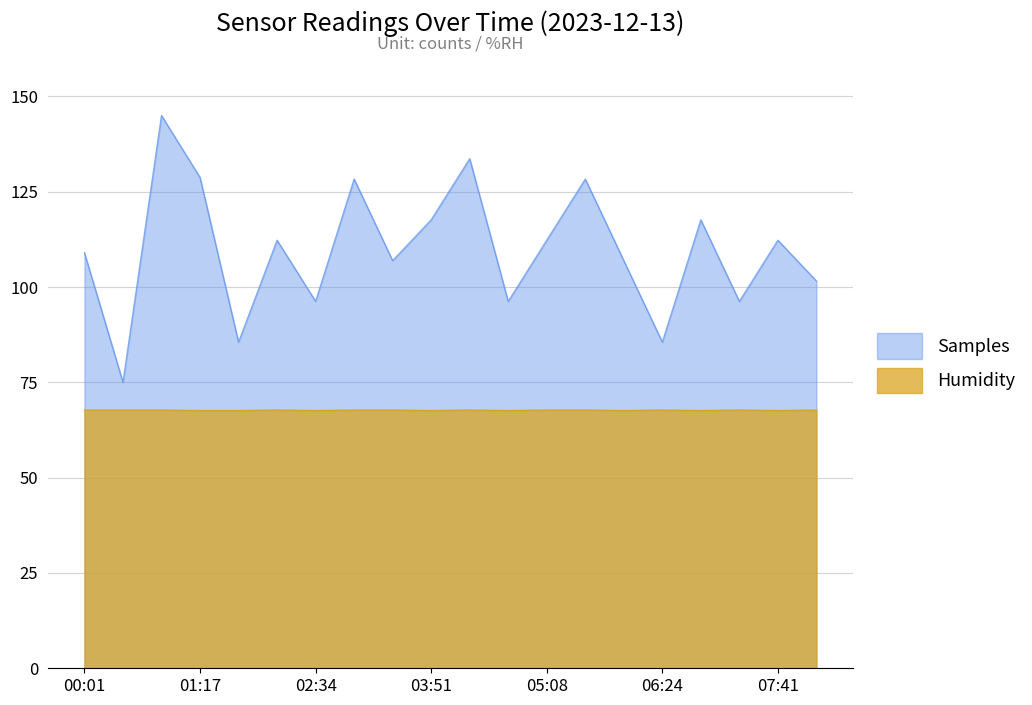

What is the sum of the Samples values at 00:52 and 05:33?

273.3